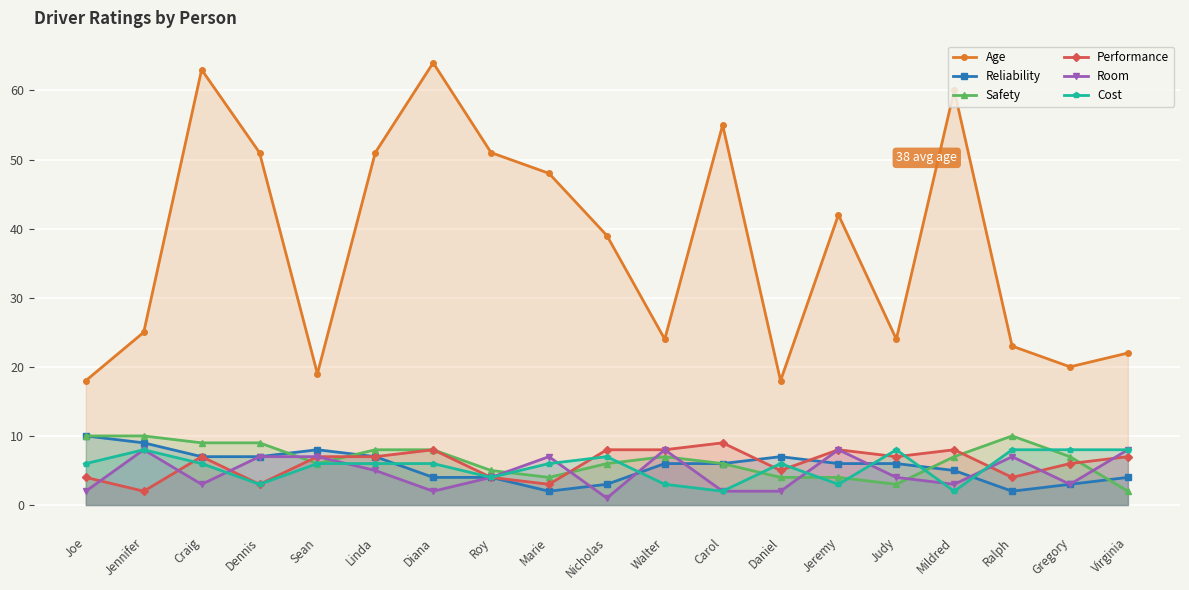

Rank the series at Mildred from highest to lowest value.

Age, Performance, Safety, Reliability, Room, Cost